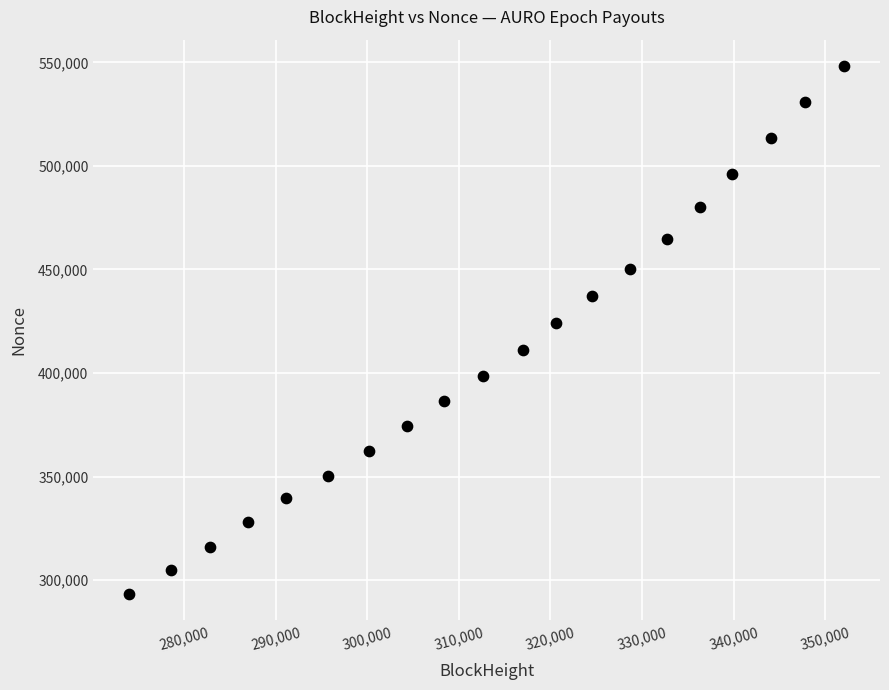

What is the range of Y values (max minus min)?

255069